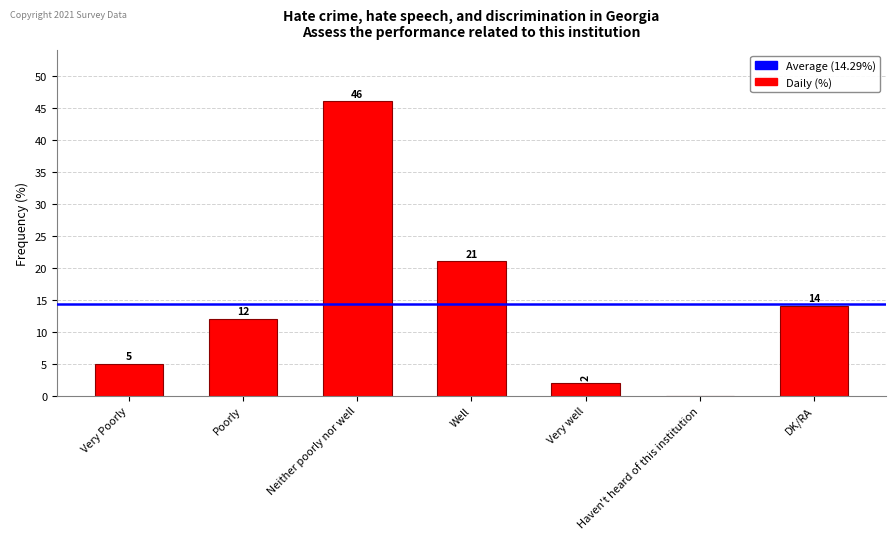

Where is the data nearest to the value 23?

Well